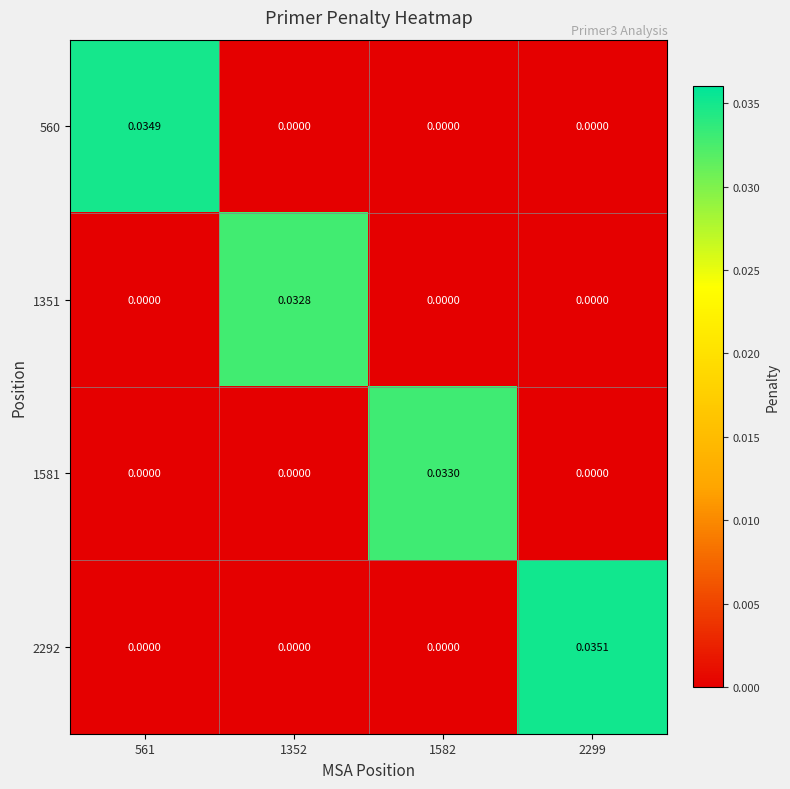

Count the number of data series in this chart.

4